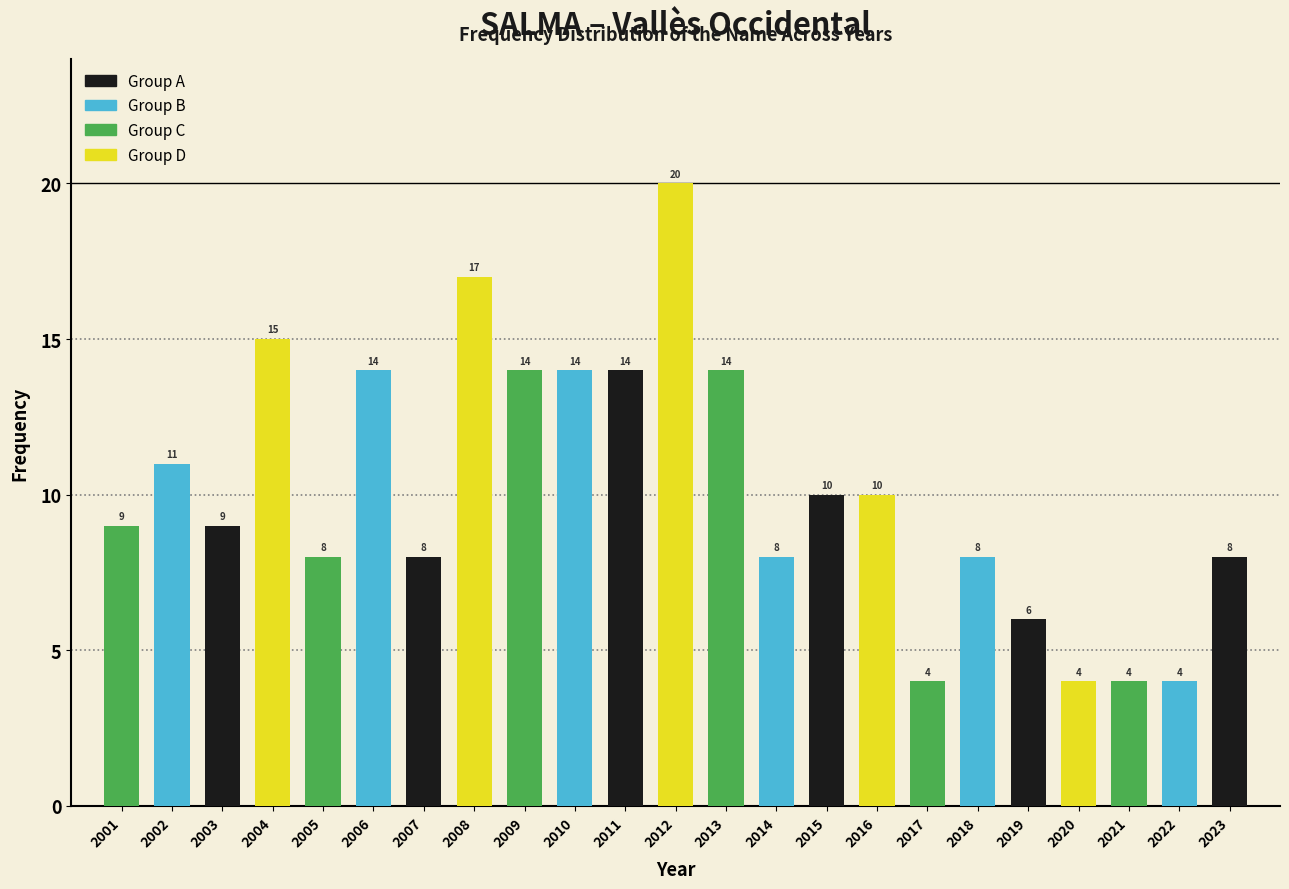

Reading right to left, what are all the values shown in this chart?

8	4	4	4	6	8	4	10	10	8	14	20	14	14	14	17	8	14	8	15	9	11	9